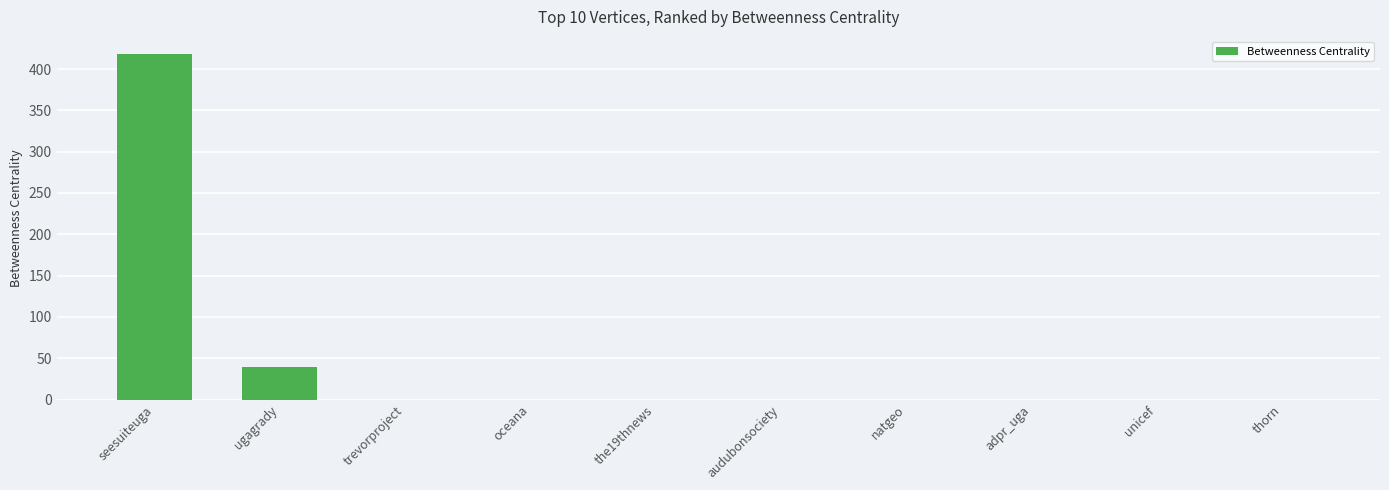

Which category has the highest value across all series?

seesuiteuga